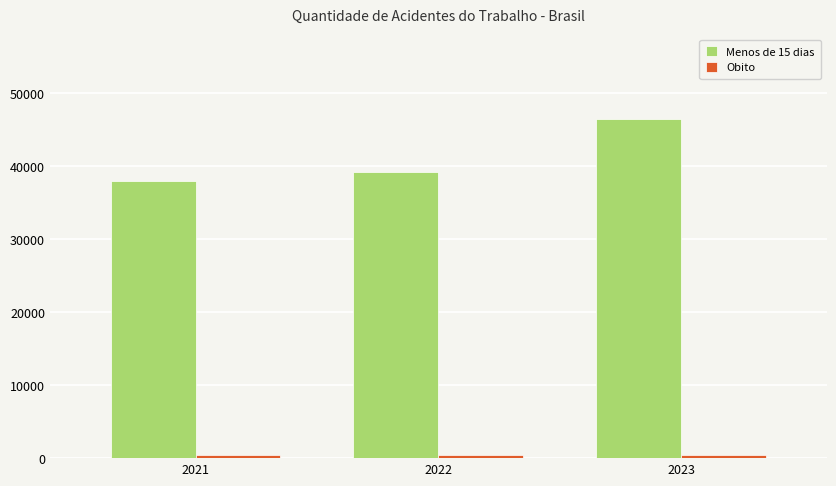

What is the difference between the highest and lowest values at 2021?

37514